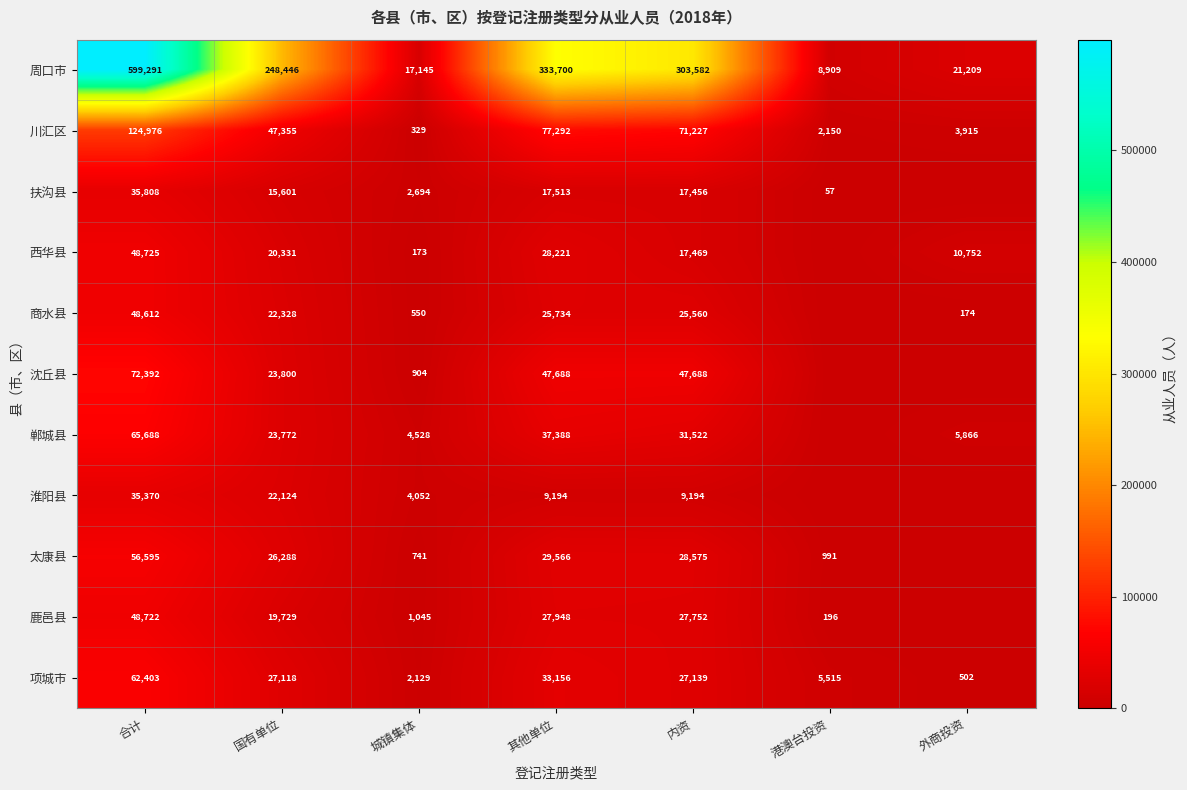

Rank the categories by 周口市 value from lowest to highest.

港澳台投资, 城镇集体, 外商投资, 国有单位, 内资, 其他单位, 合计